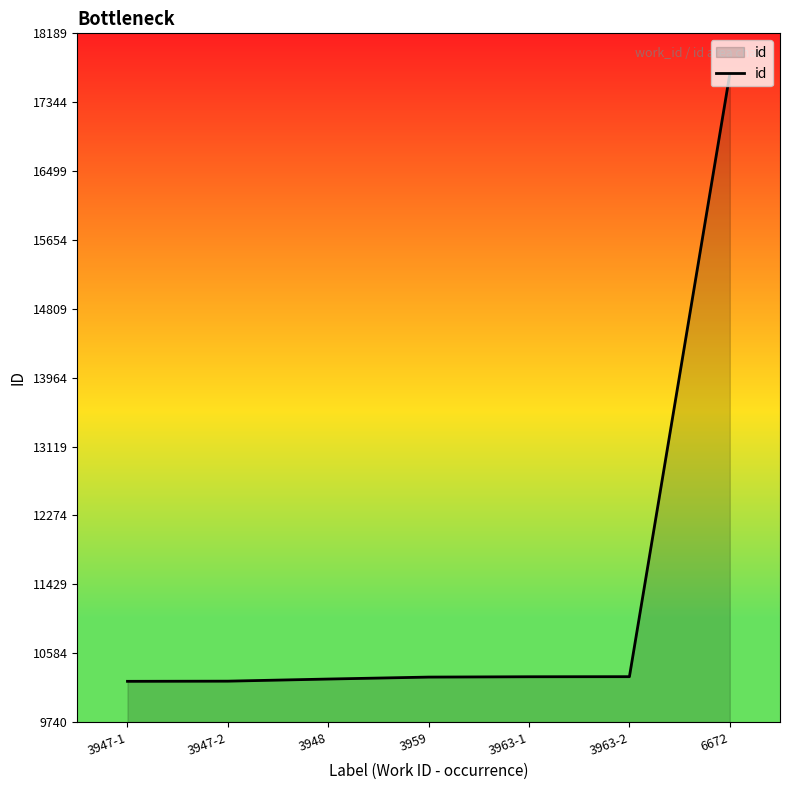

The value at 3959 is 16425. True or false?

False